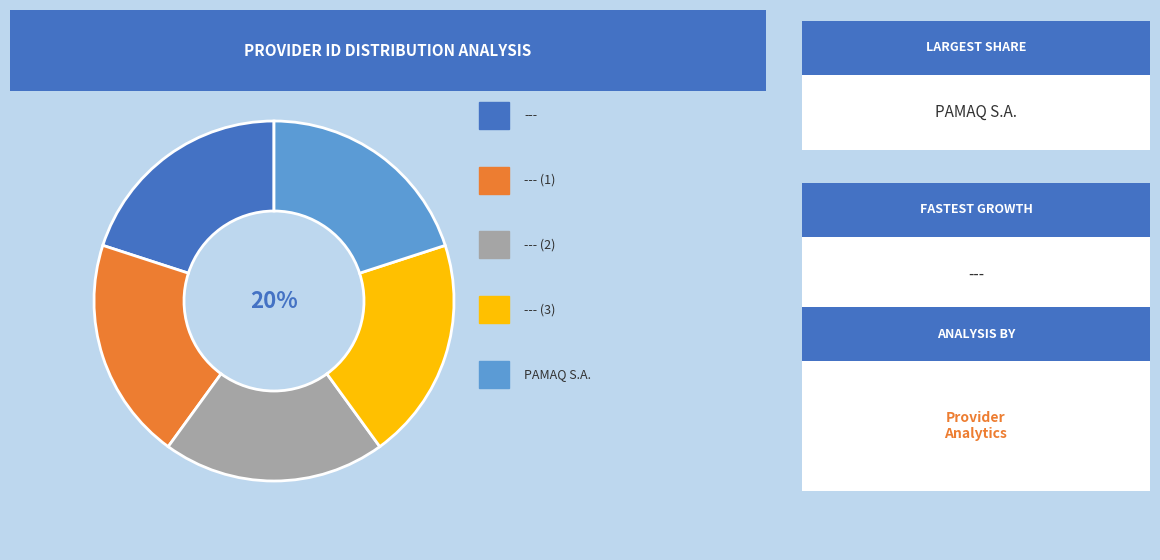

To the nearest percent, what is the average slice percentage?

20%